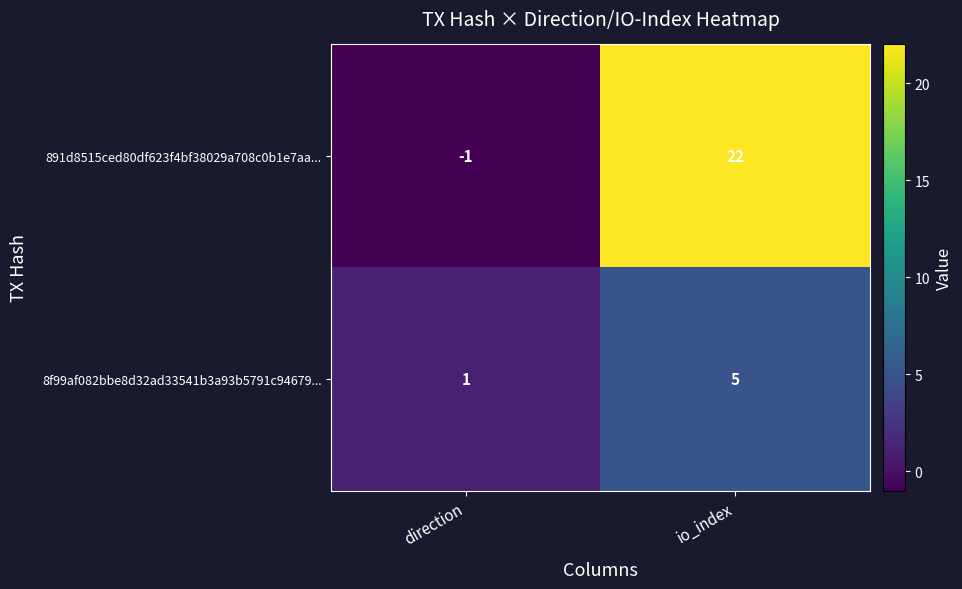

What is the difference between the maximum and minimum values in the 891d8515ced80df623f4bf38029a708c0b1e7aa... series?

23